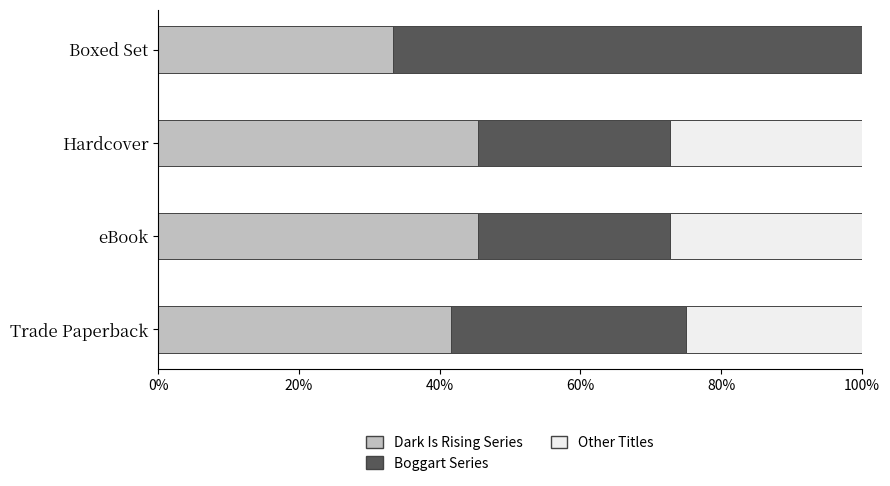

What is the sum of all Dark Is Rising Series values?

165.9